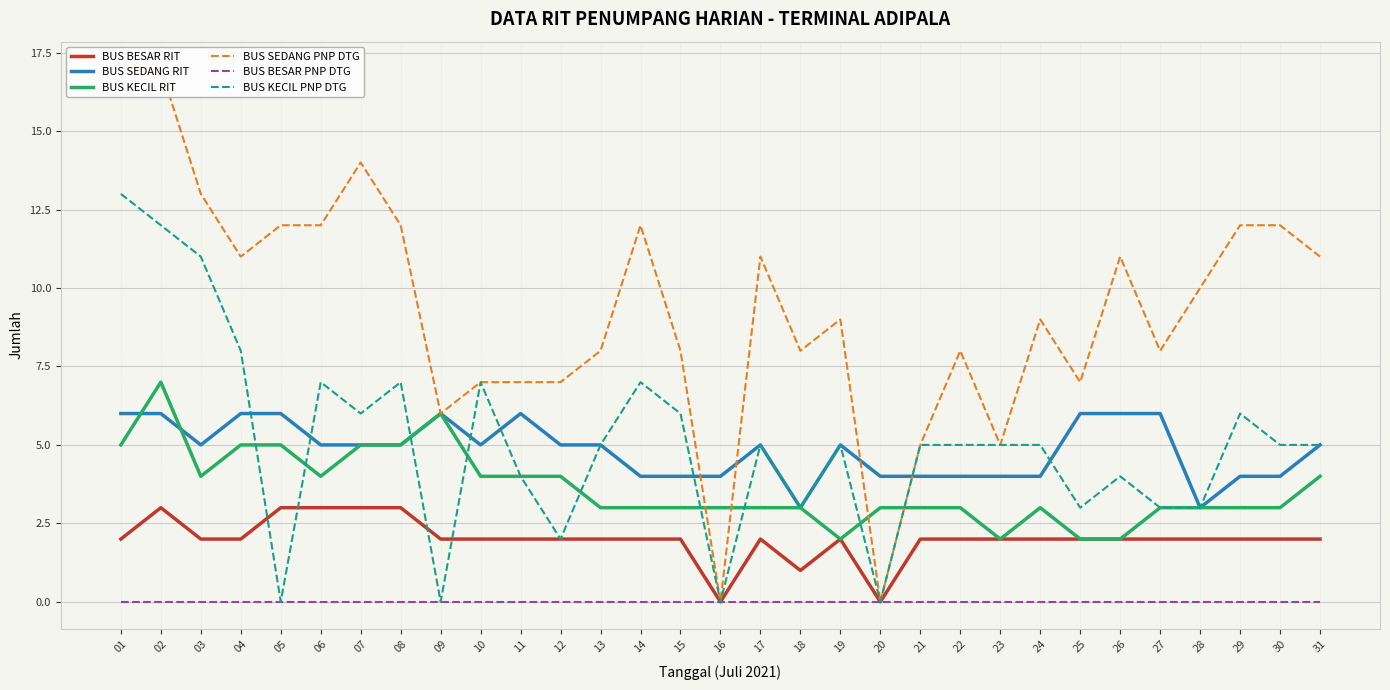

Count the number of categories in the chart.

31